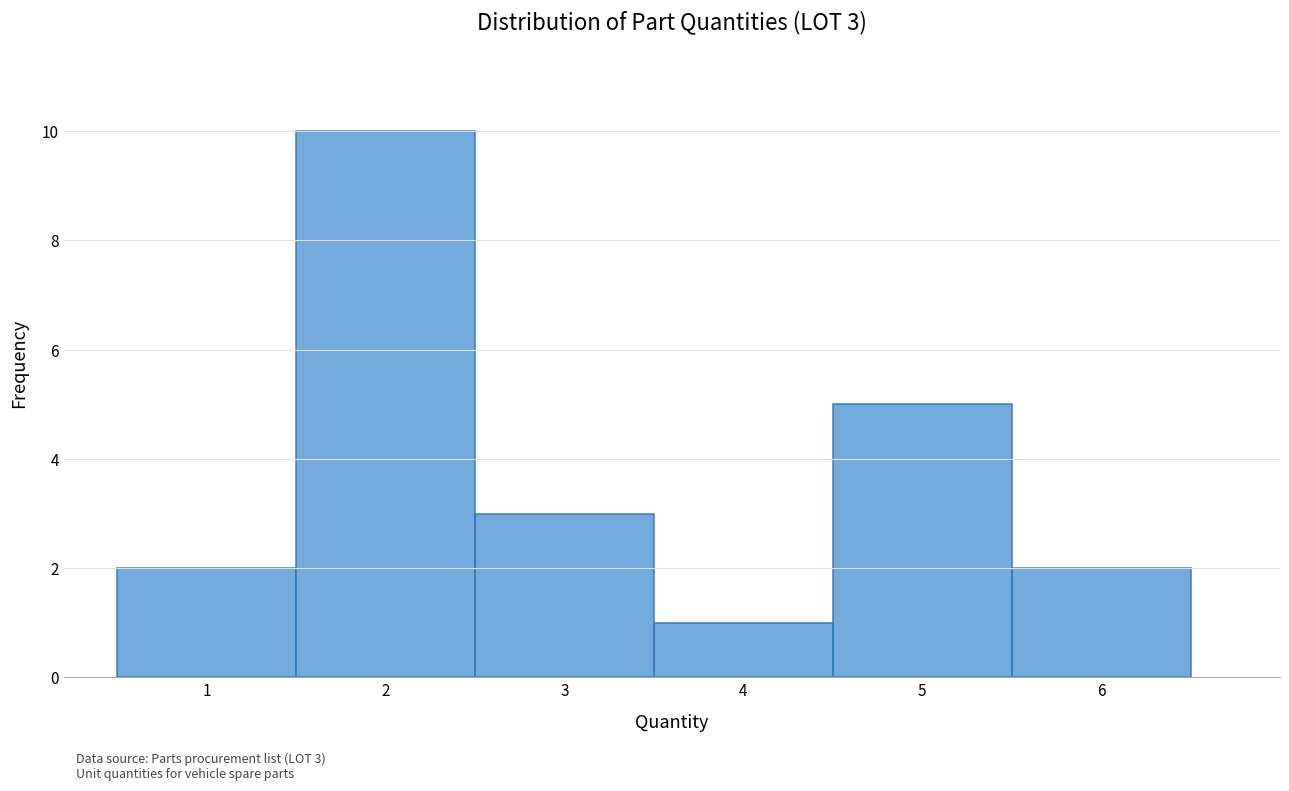

Over which range of the x-axis is the bar tallest?

1.5 to 2.5